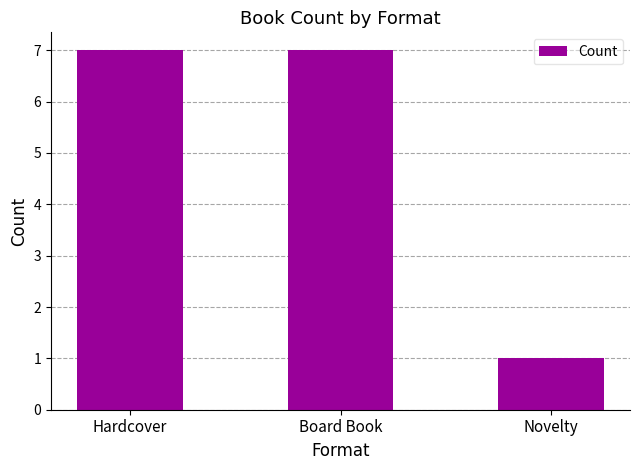

What position from the right is Board Book?

2